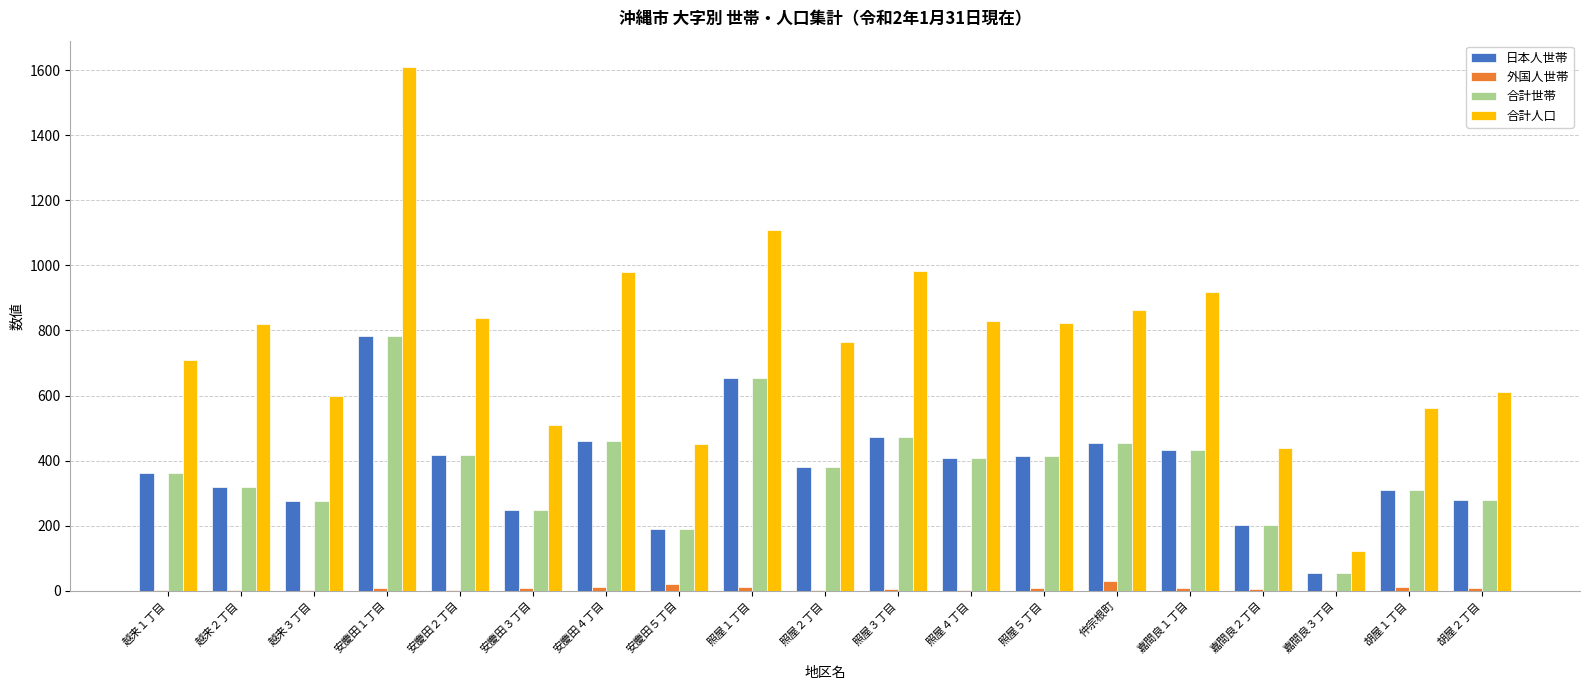

The value of 合計世帯 at 嘉間良２丁目 is 351. True or false?

False